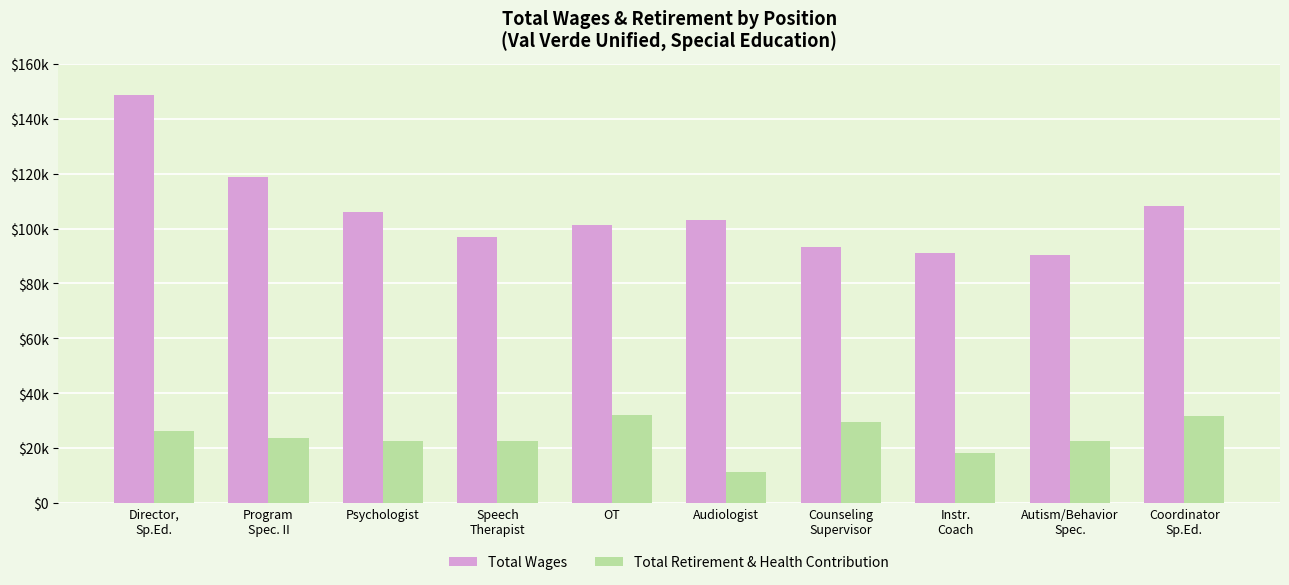

What is the value of the Total Wages bar at the 10th from the left?

108173.0